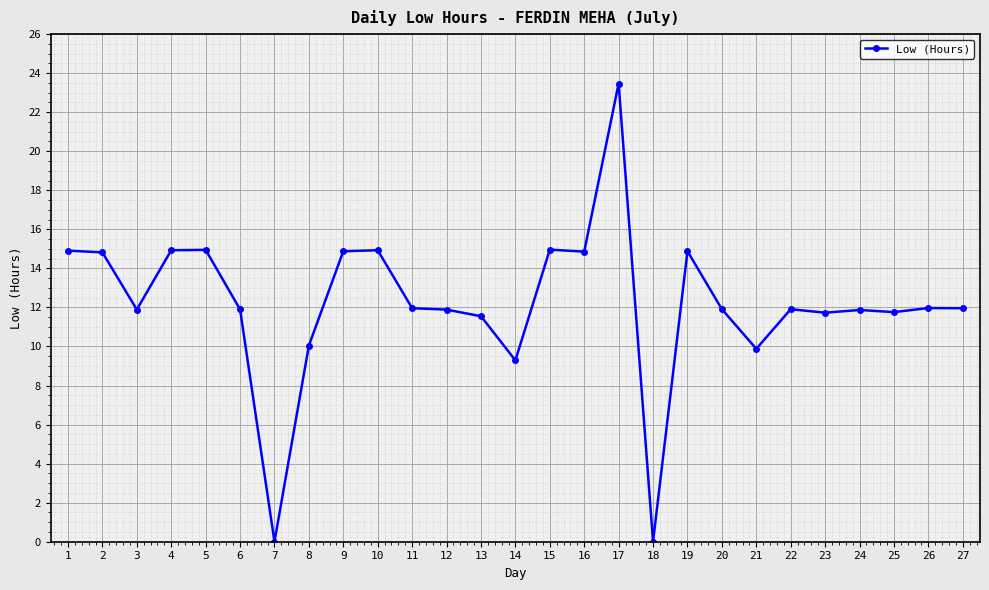

True or false: there are more than 2 points higher than both neighbors.

True